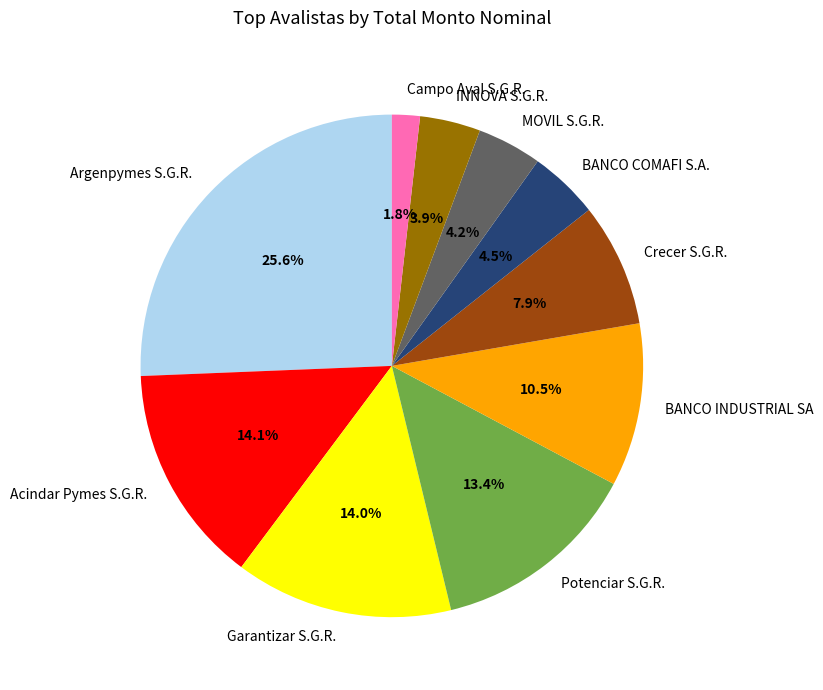

To the nearest percent, what is the difference between the BANCO INDUSTRIAL SA and Acindar Pymes S.G.R. slice percentages?

4%